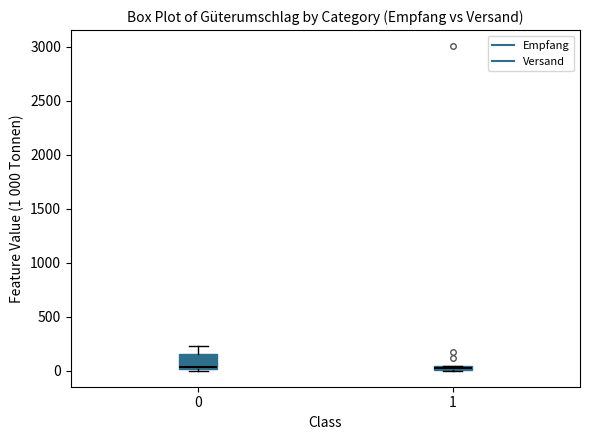

Where is the upper edge of the box at x = 1 on the y-axis? The values are not printed on the chart, so give them approximately, as read against the axis.

50